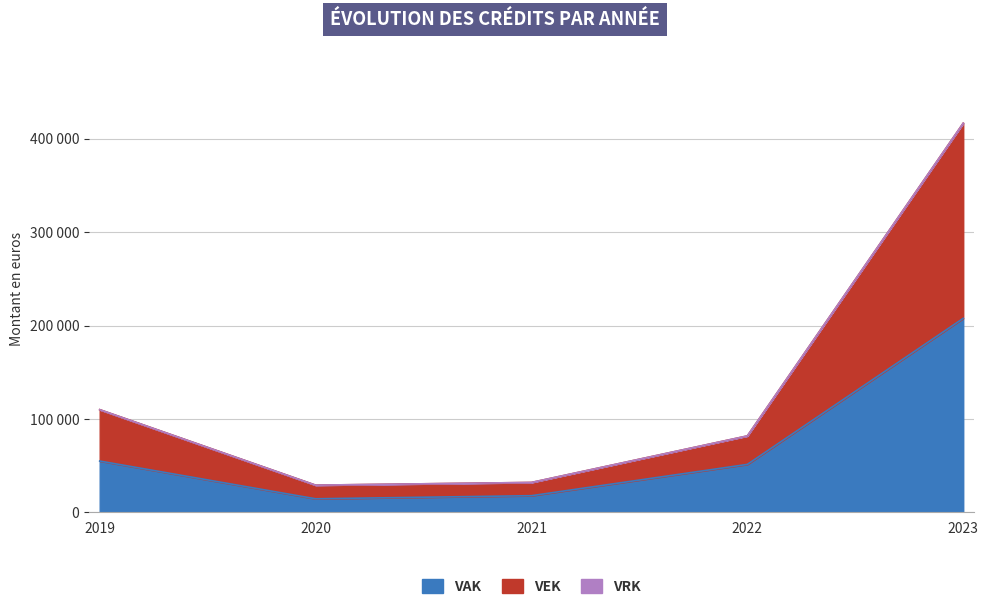

Does the chart display data point markers on the line(s)?

No